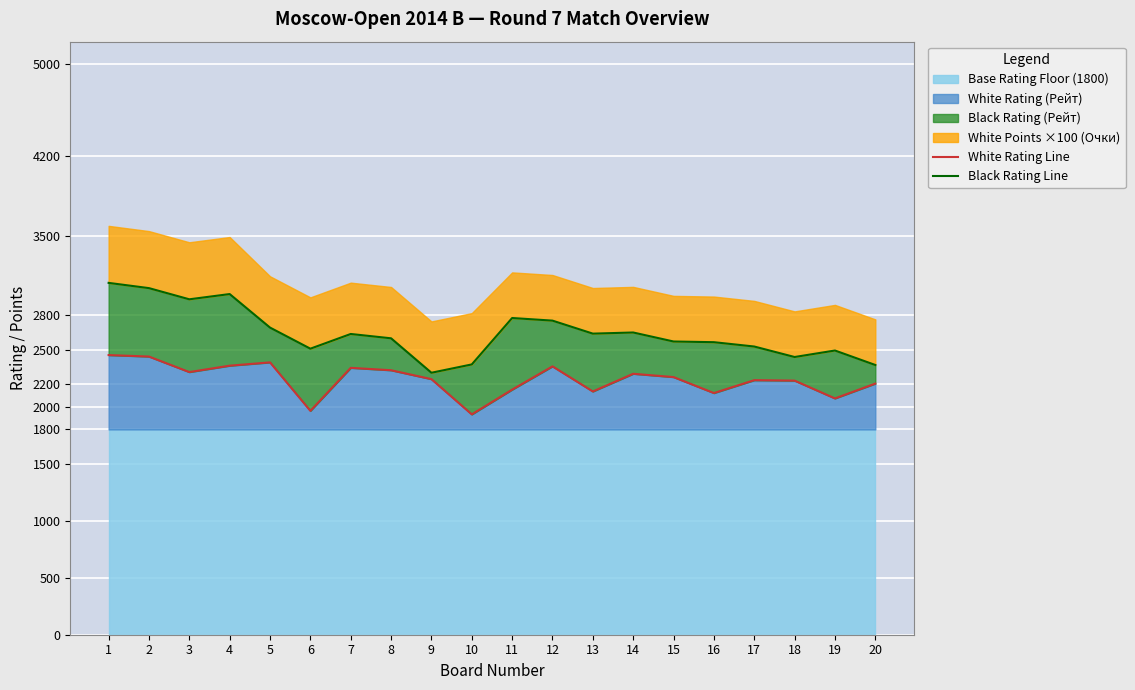

Between 9 and 13, which series saw the biggest shift?

Black Rating Line